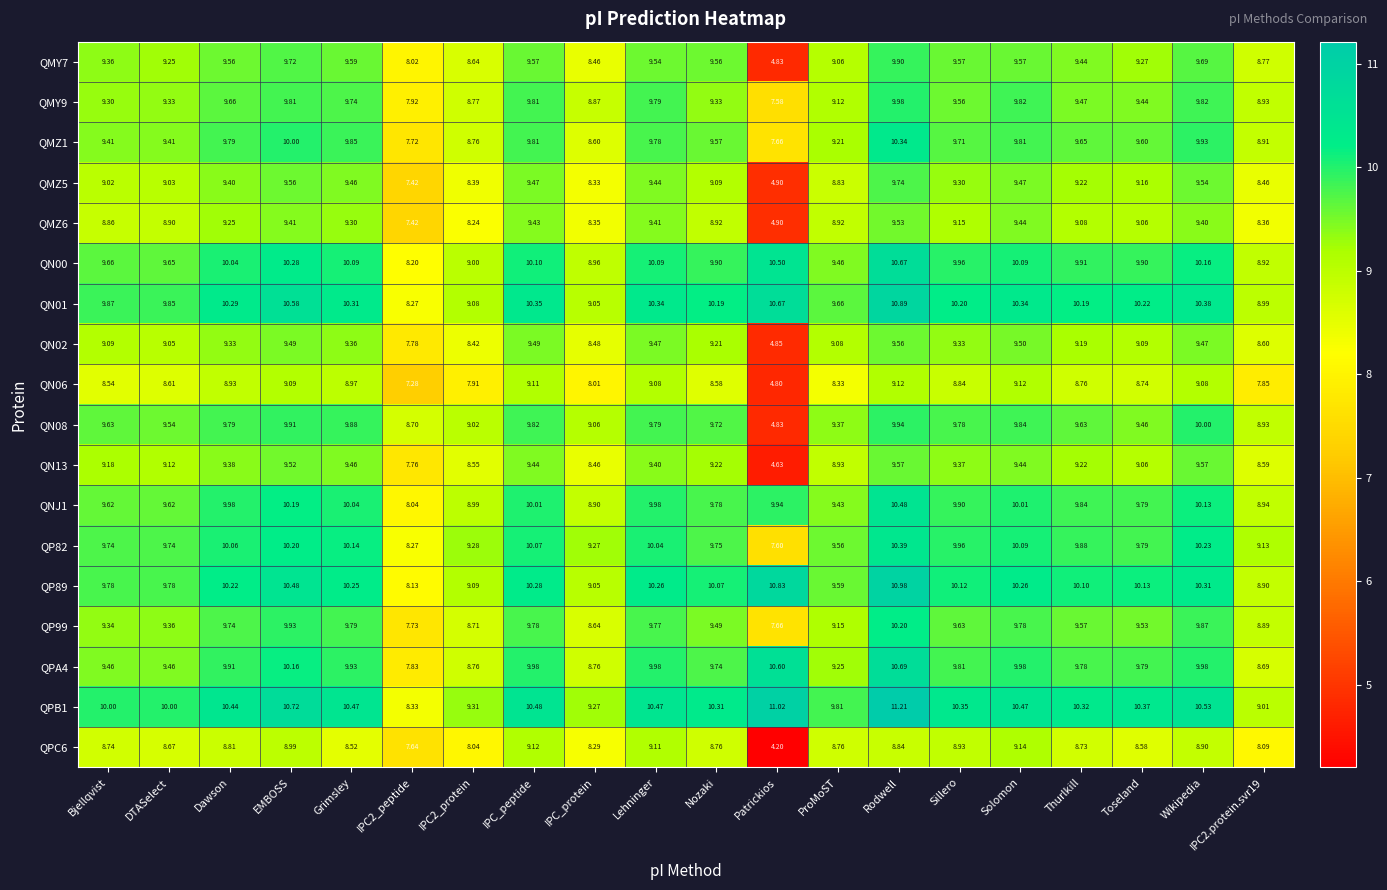

How many values in the QMZ5 series exceed 9?

14